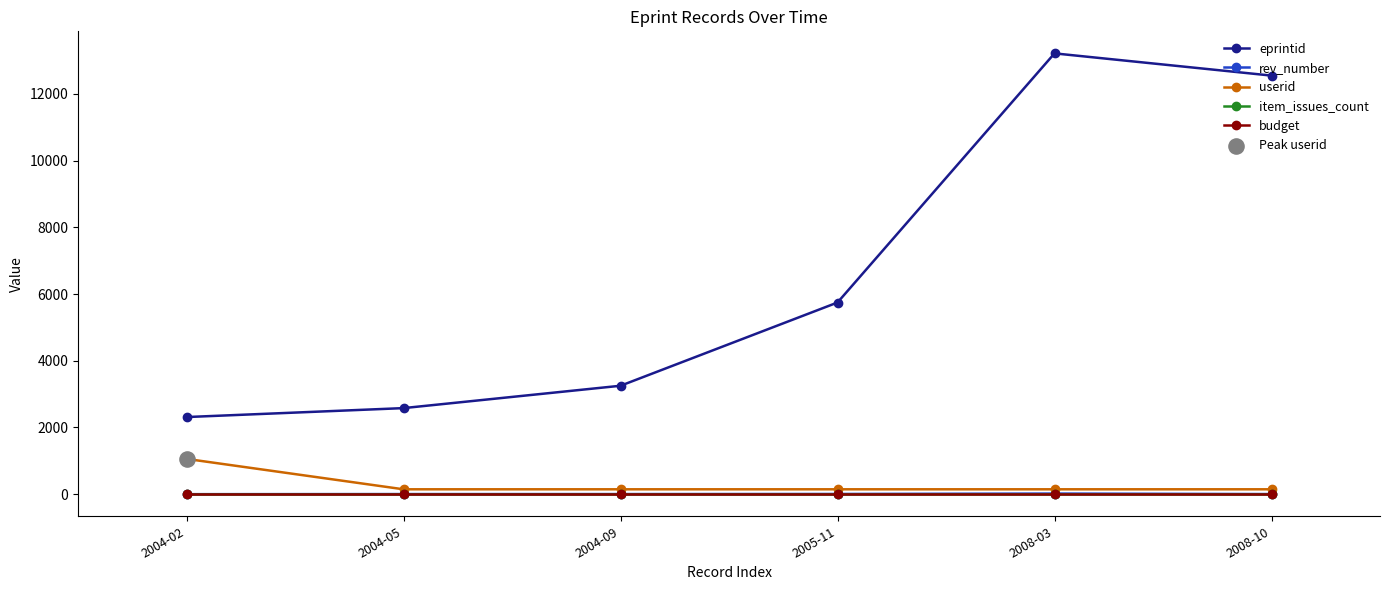

At which category is the sum across all series the highest?

2008-03